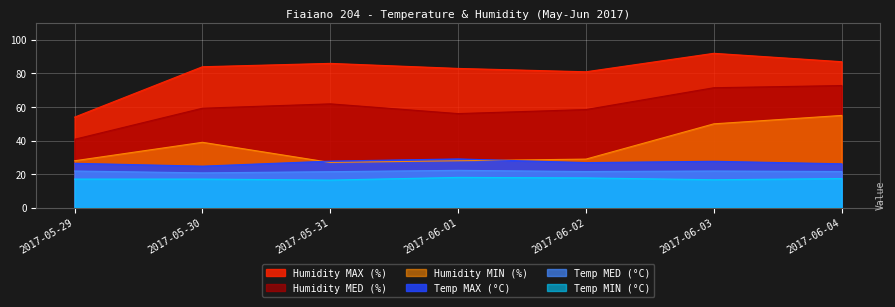

What is the value of the Temp MED (°C) point at the 5th from the left?

21.6